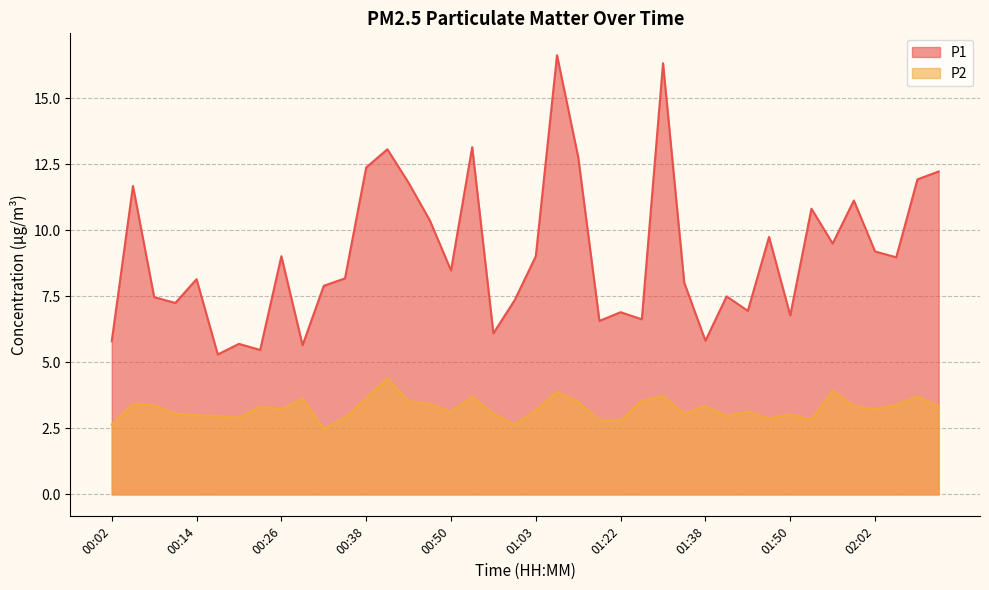

True or false: P2 has more than 2 points higher than both neighbors.

True